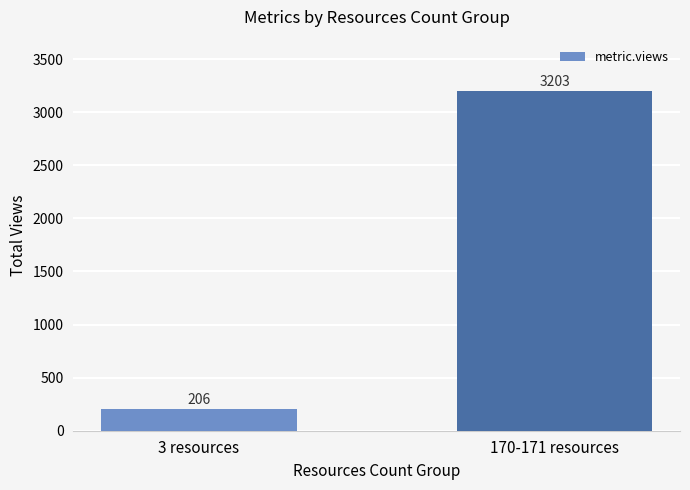

What position from the left is 3 resources?

1